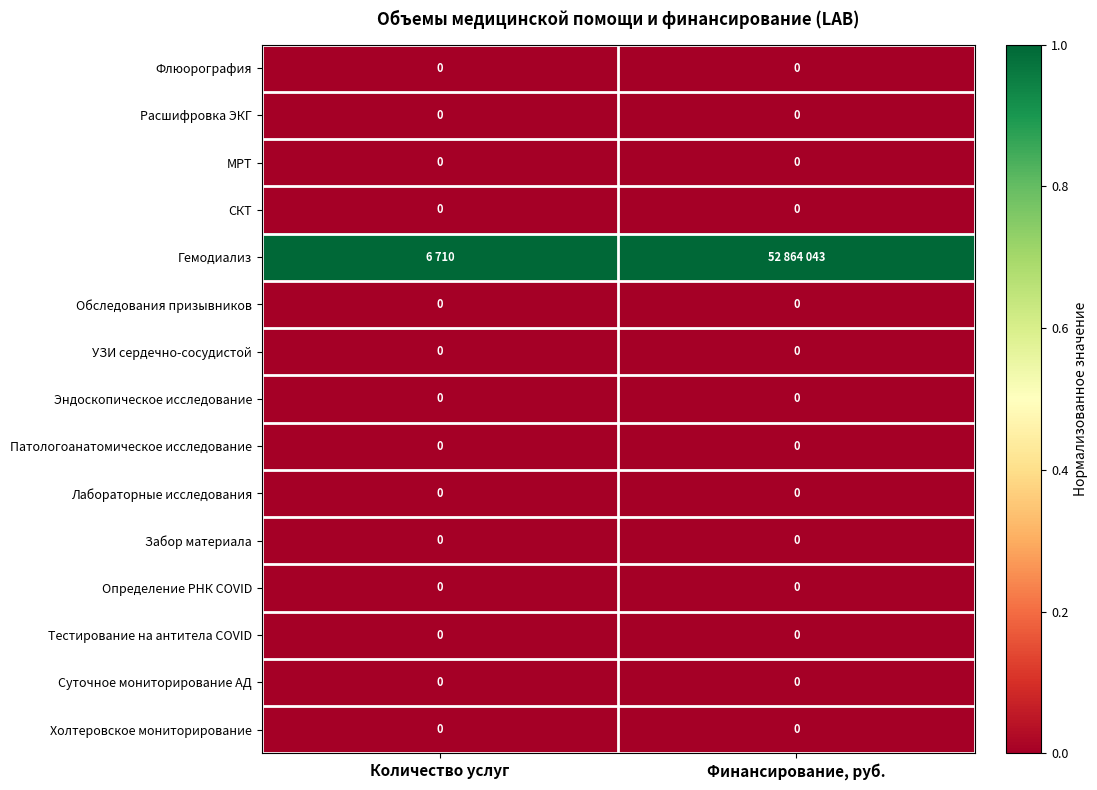

At which category is the sum across all series the highest?

Количество услуг